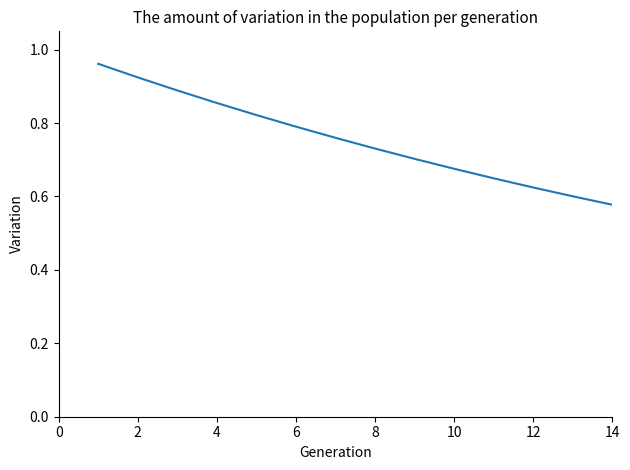

What is the difference between the maximum and minimum values?

0.4